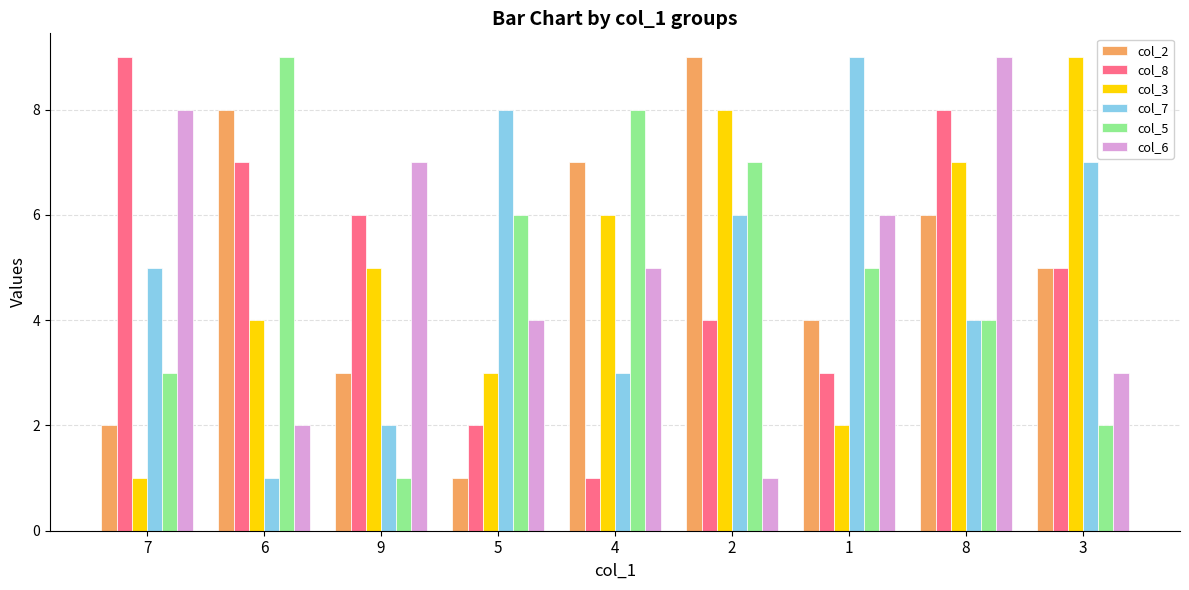

How many bars are there in each group?

6